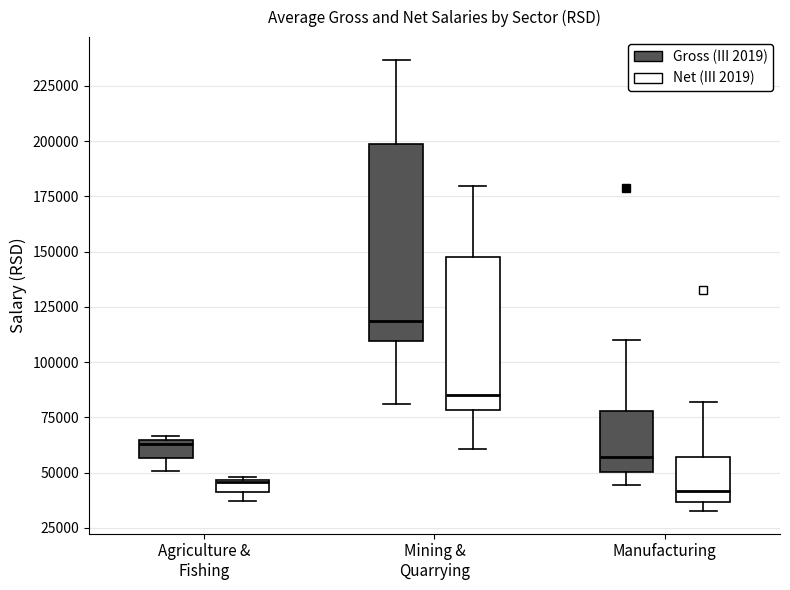

Which box is the tallest, from its lower edge to its upper edge?

Mining & Quarrying (Gross (III 2019))